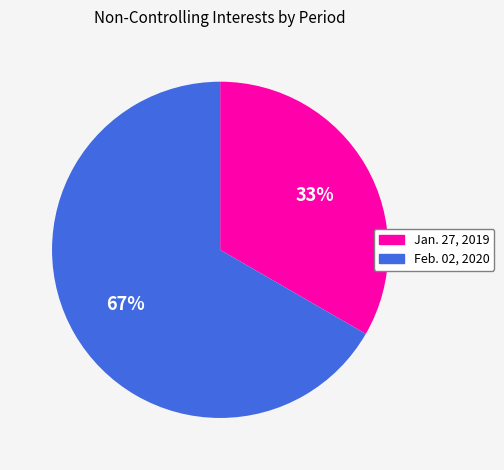

Which category has the biggest portion of the pie?

Feb. 02, 2020